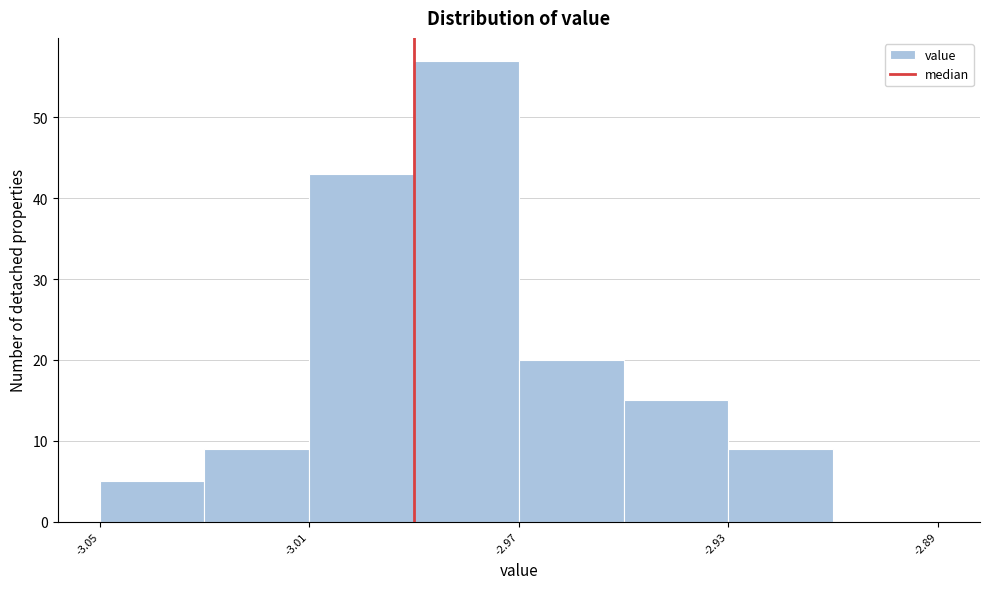

What is the height of the bar covering -2.99 to -2.97 on the x-axis? The values are not printed on the chart, so give them approximately, as read against the axis.

57